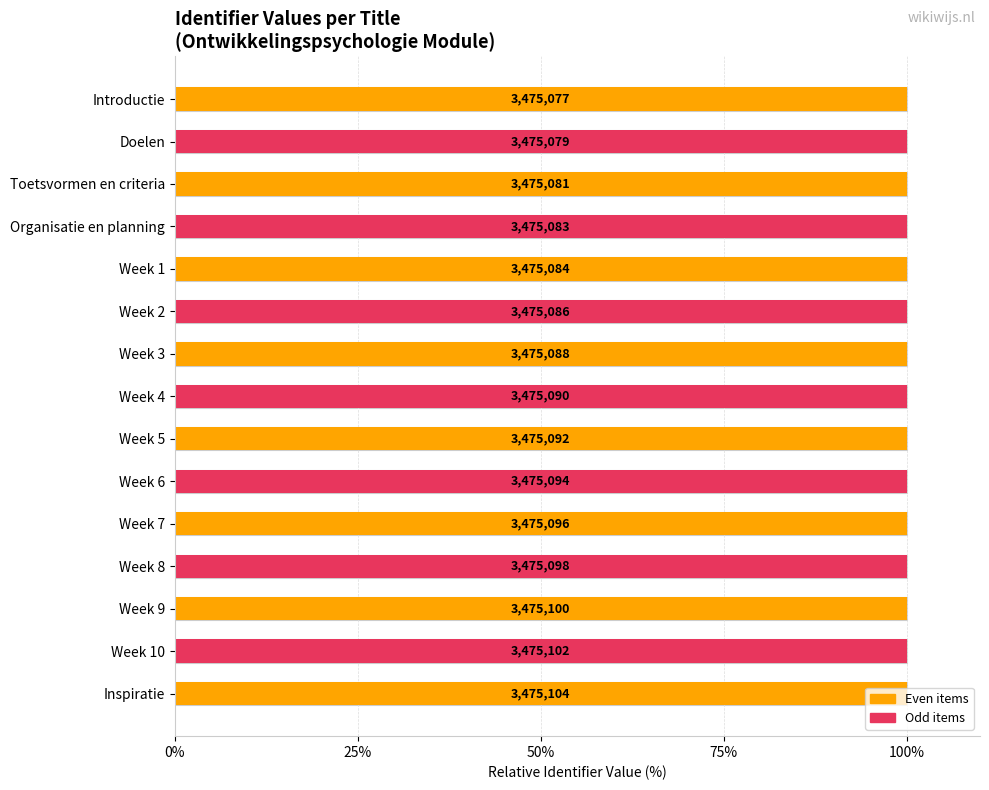

Is it true that the value at Week 7 is 100.0?

True